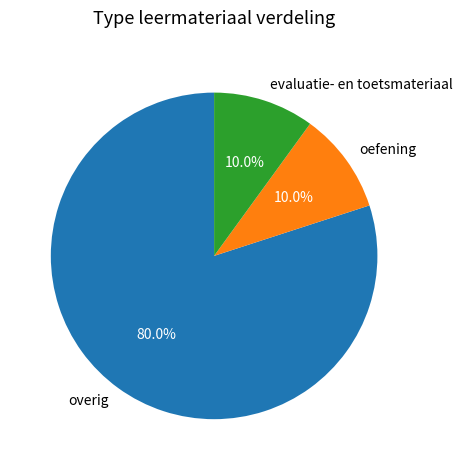

What percentage do evaluatie- en toetsmateriaal and oefening together represent?

20.0%